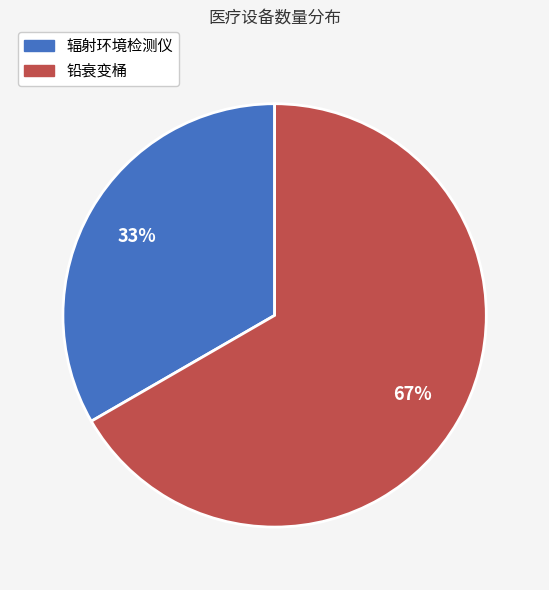

What is the majority slice?

铅衰变桶